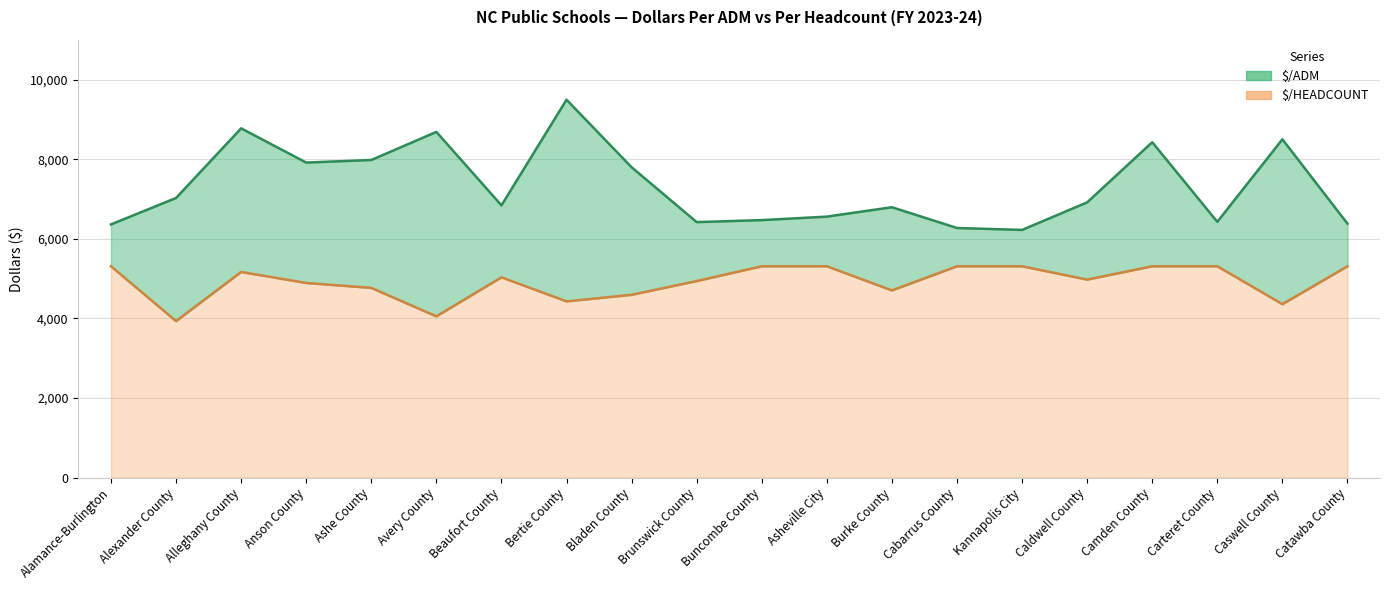

True or false: $/ADM and $/HEADCOUNT cross at least once.

False